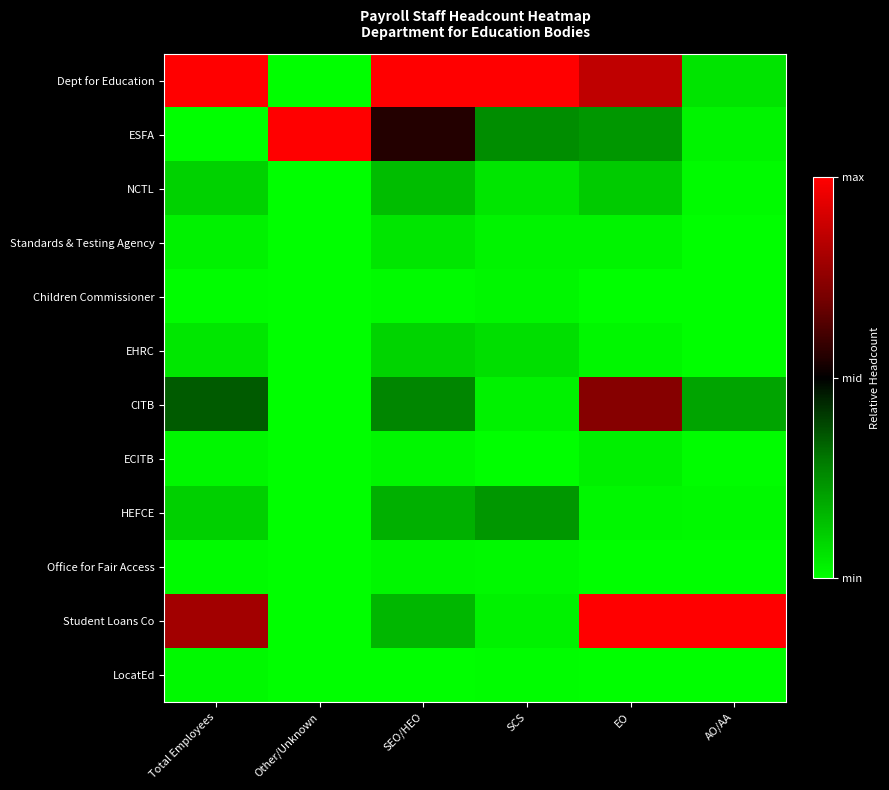

How many data points does each series have?

6